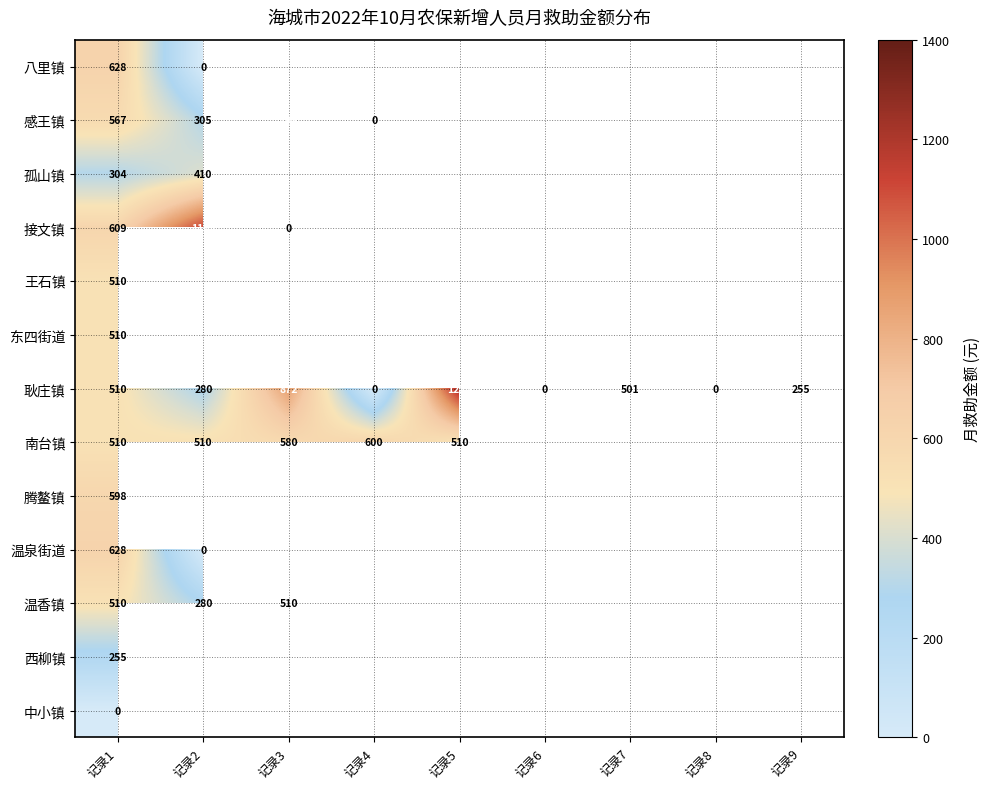

The 耿庄镇 series shows 501 at 记录7. True or false?

True